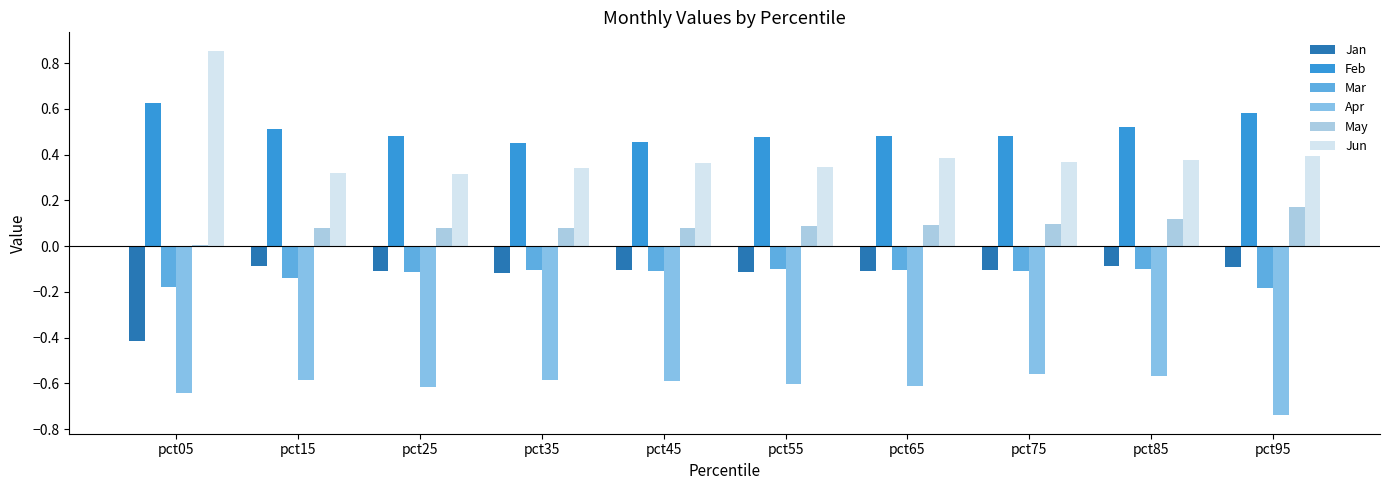

Is the value of Mar at pct55 greater than the value of Jun at pct95?

No